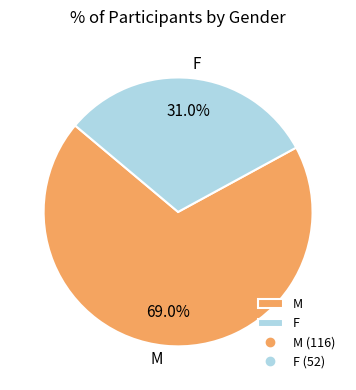

How many segments does this pie chart have?

2